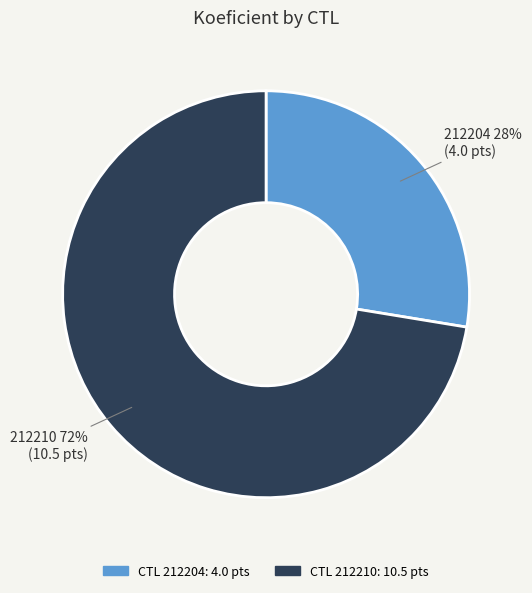

Is there any slice that represents more than half of the pie?

Yes